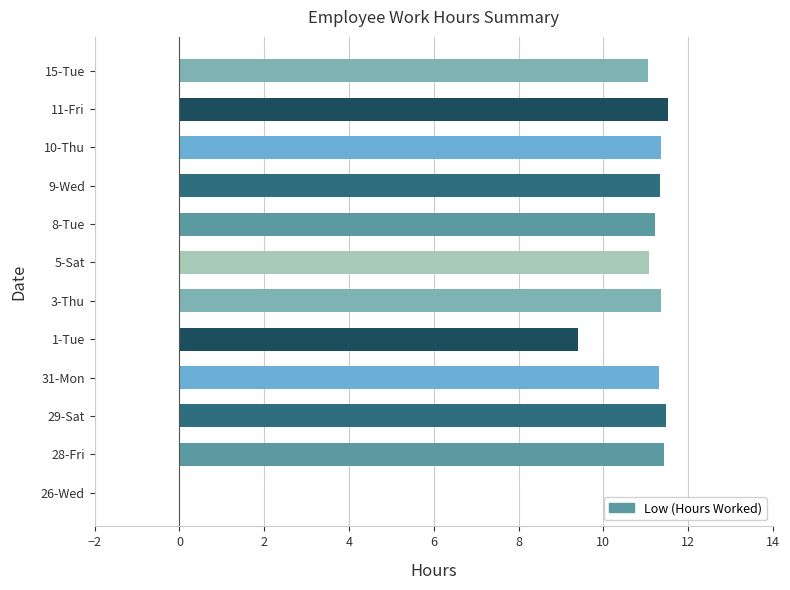

Between 15-Tue and 29-Sat, which is larger?

29-Sat